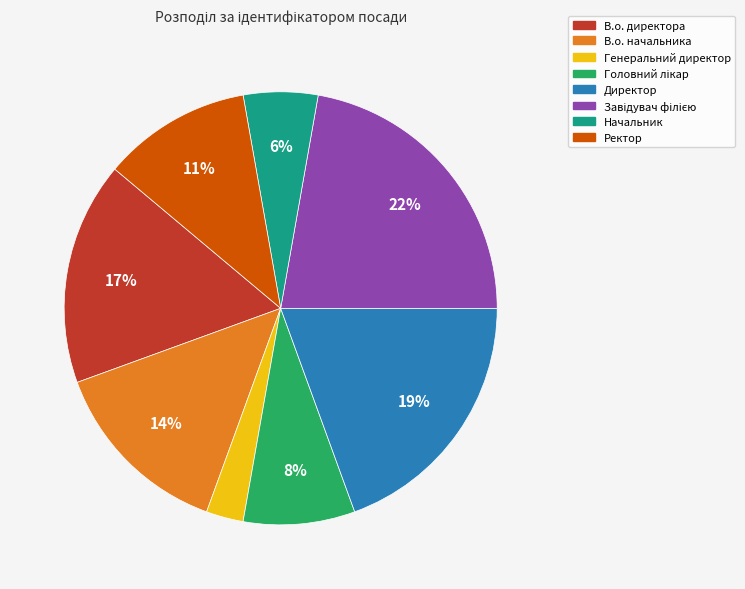

Do Директор and Начальник together represent more than half of the pie?

No